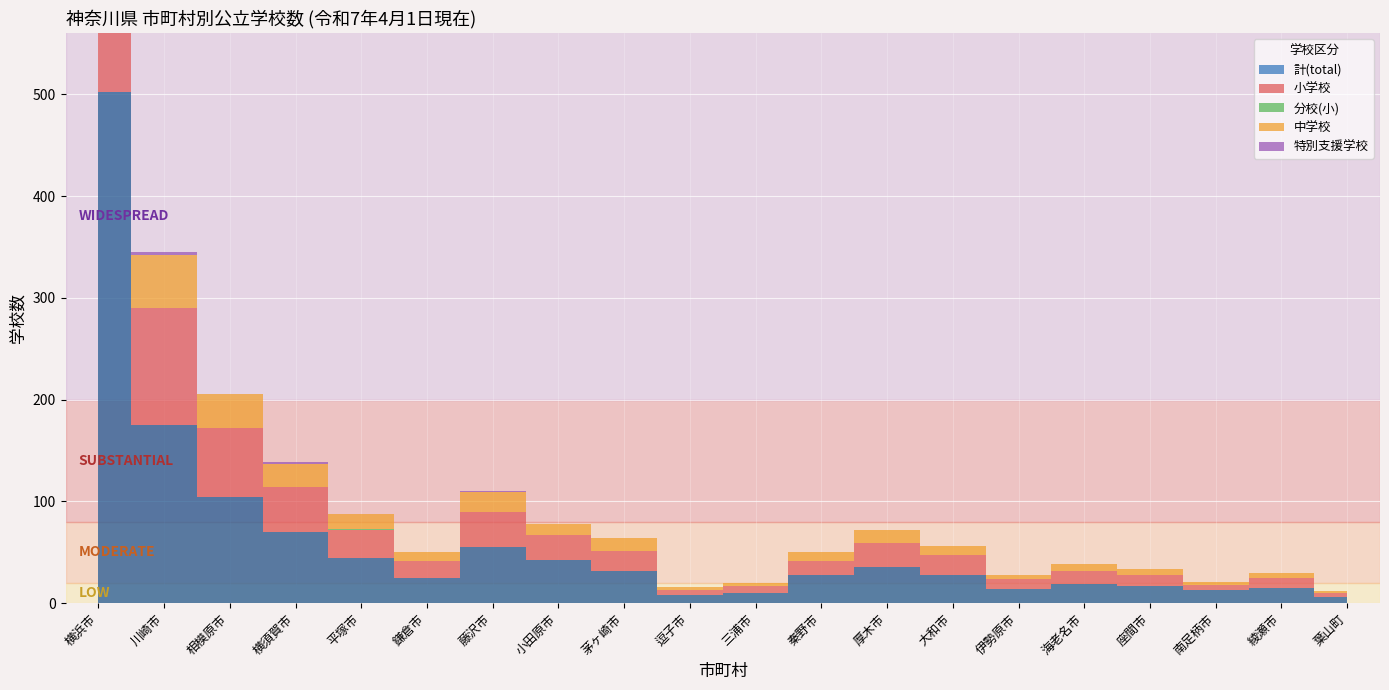

True or false: 小学校 has a value of 51 at 藤沢市.

False